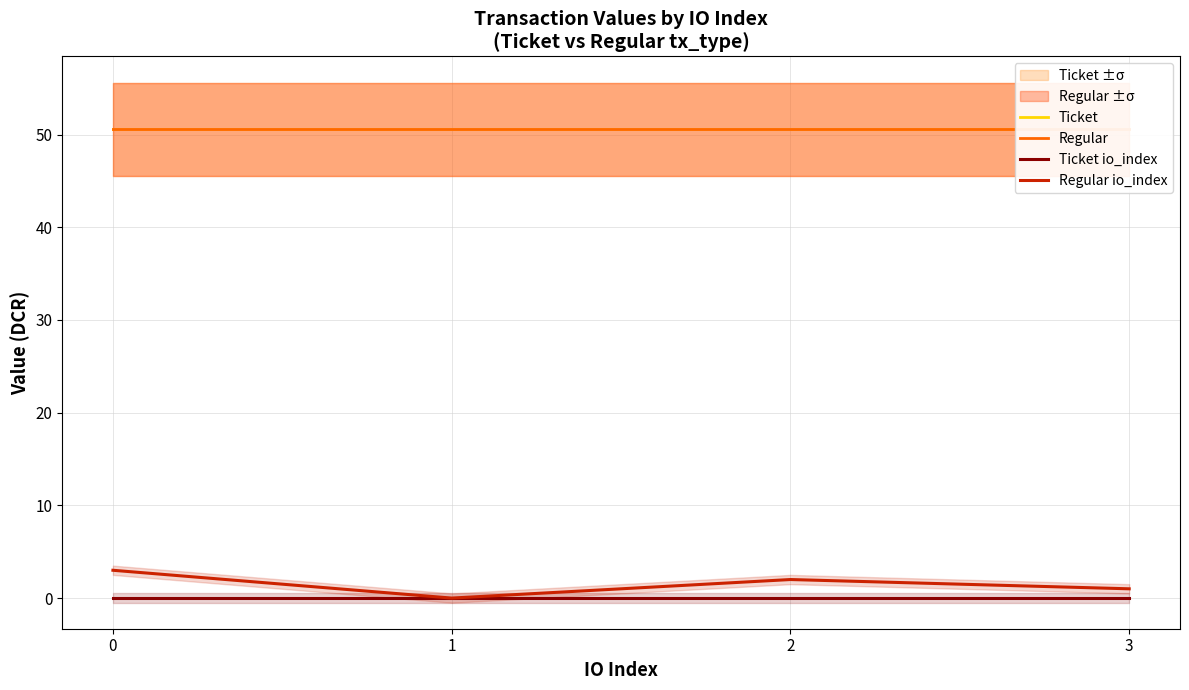

Reading left to right, transcribe all the data shown in this chart.

Ticket: 0=50.6	1=50.6	2=50.6	3=50.6
Regular: 0=50.6	1=50.6	2=50.6	3=50.6
Ticket io_index: 0=0.0	1=0.0	2=0.0	3=0.0
Regular io_index: 0=3.0	1=0.0	2=2.0	3=1.0